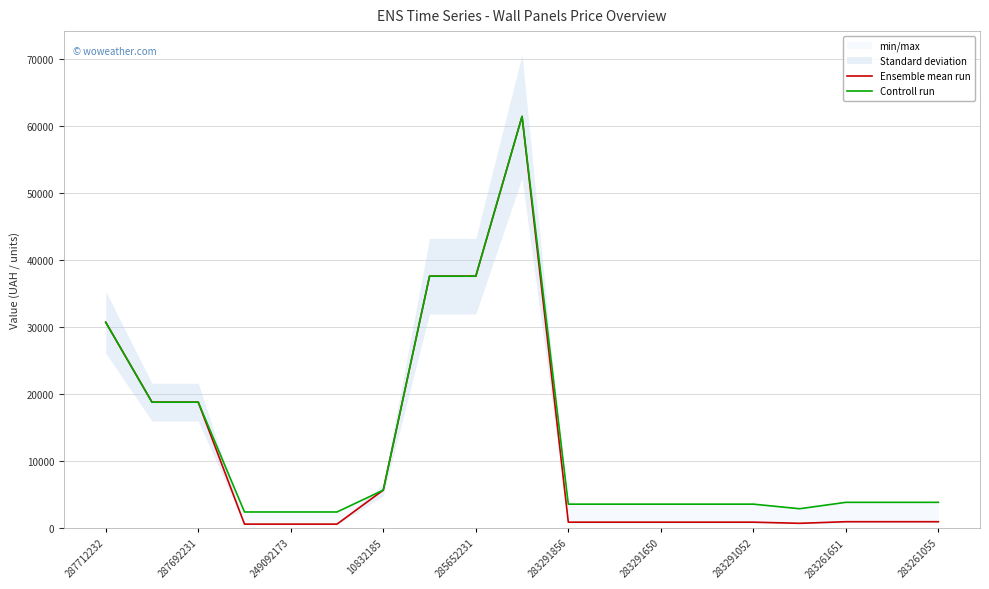

How many interior local peaks does the Controll run series have?

1